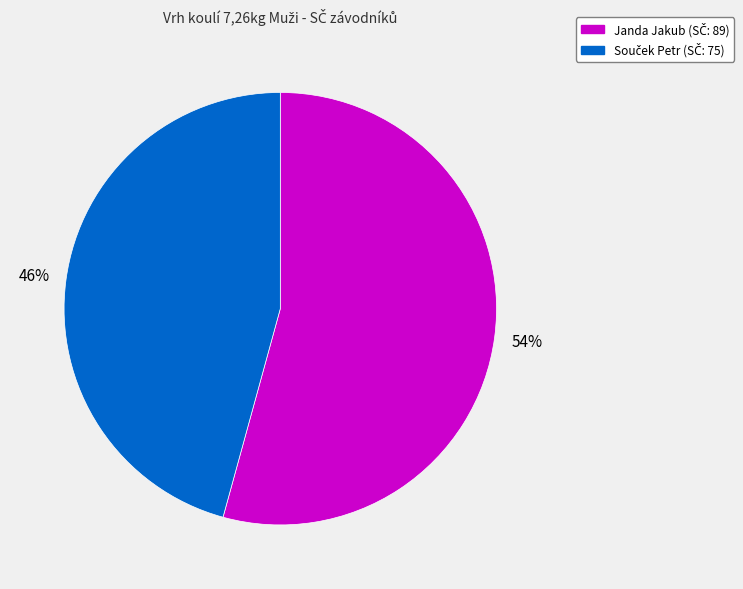

How many slices are in this pie chart?

2